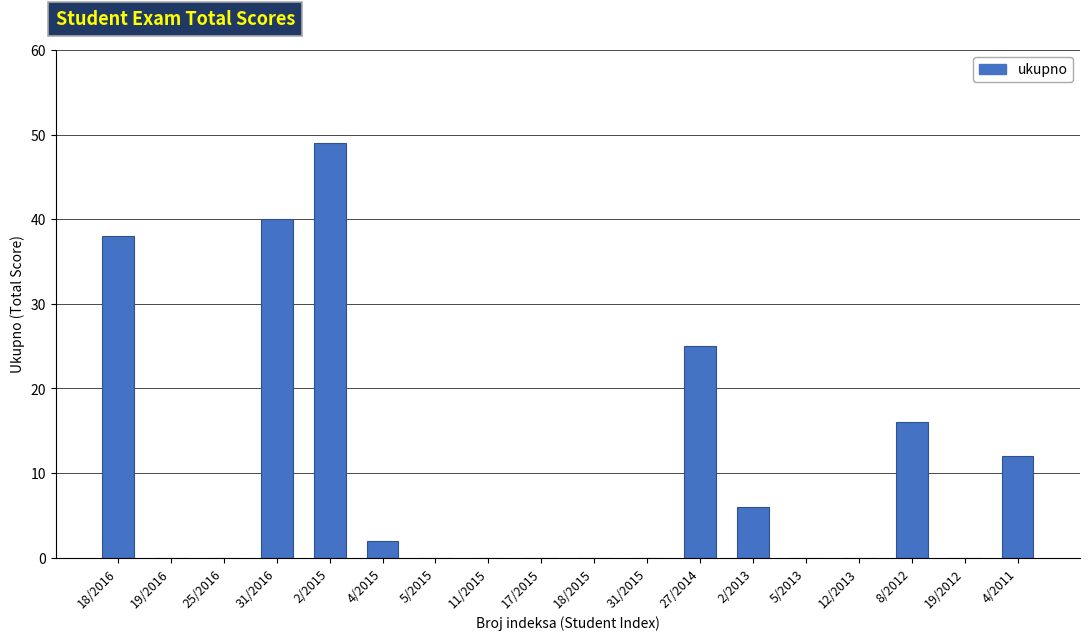

True or false: the data shows 38 at 18/2016.

True